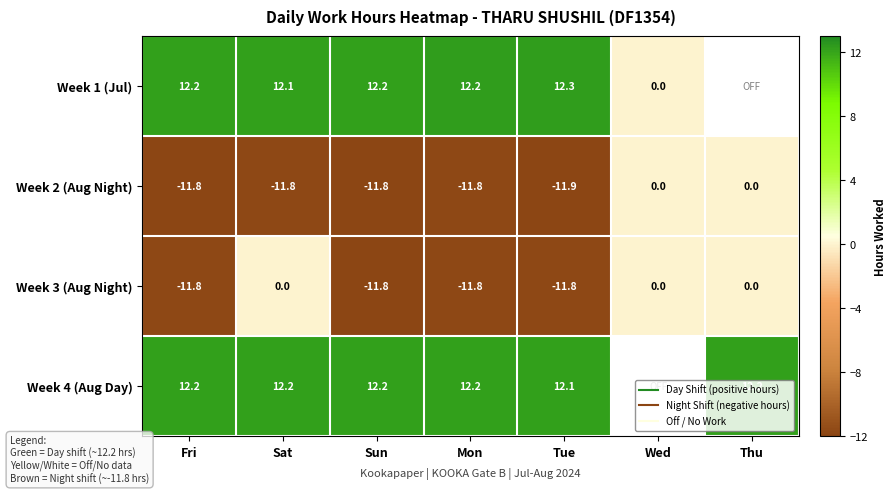

Where is Week 4 (Aug Day) nearest to the value 12?

Tue